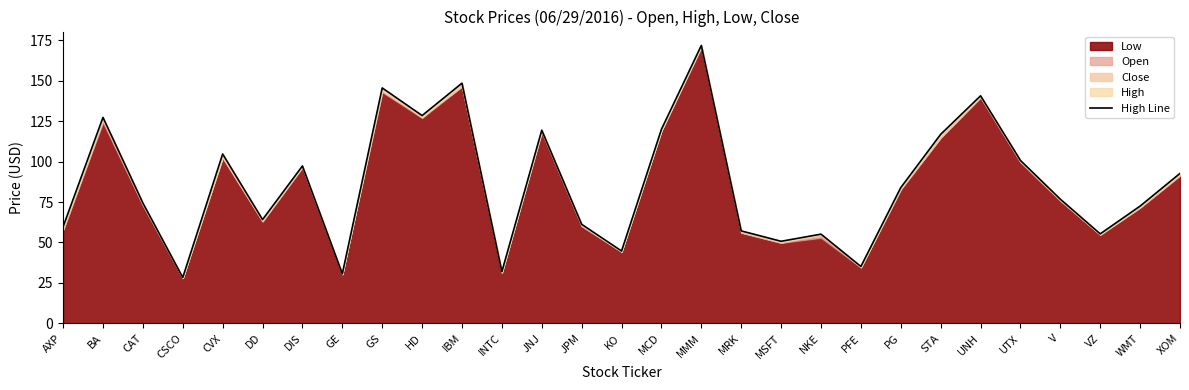

Reading right to left, transcribe all the data shown in this chart.

XOM=92.7	WMT=72.5	VZ=55.3	V=76.8	UTX=100.7	UNH=140.7	STA=116.8	PG=83.9	PFE=35.1	NKE=55.1	MSFT=50.7	MRK=57.1	MMM=171.8	MCD=120.0	KO=44.7	JPM=61.2	JNJ=119.4	INTC=32.0	IBM=148.5	HD=128.5	GS=145.5	GE=30.6	DIS=97.3	DD=64.1	CVX=104.7	CSCO=28.3	CAT=74.4	BA=127.3	AXP=59.7